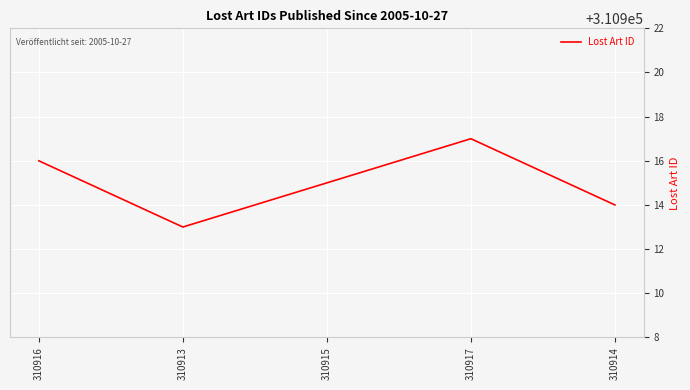

Where is the first local minimum?

310913